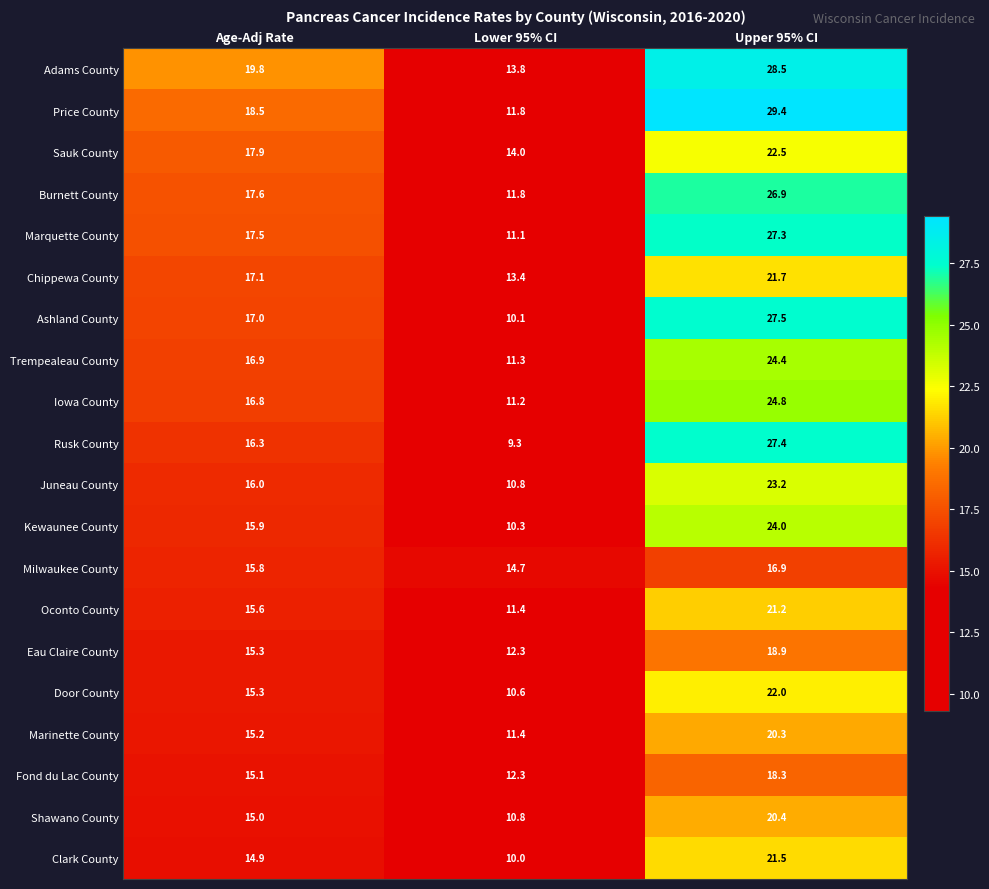

The Clark County series shows 13.5 at Lower 95% CI. True or false?

False